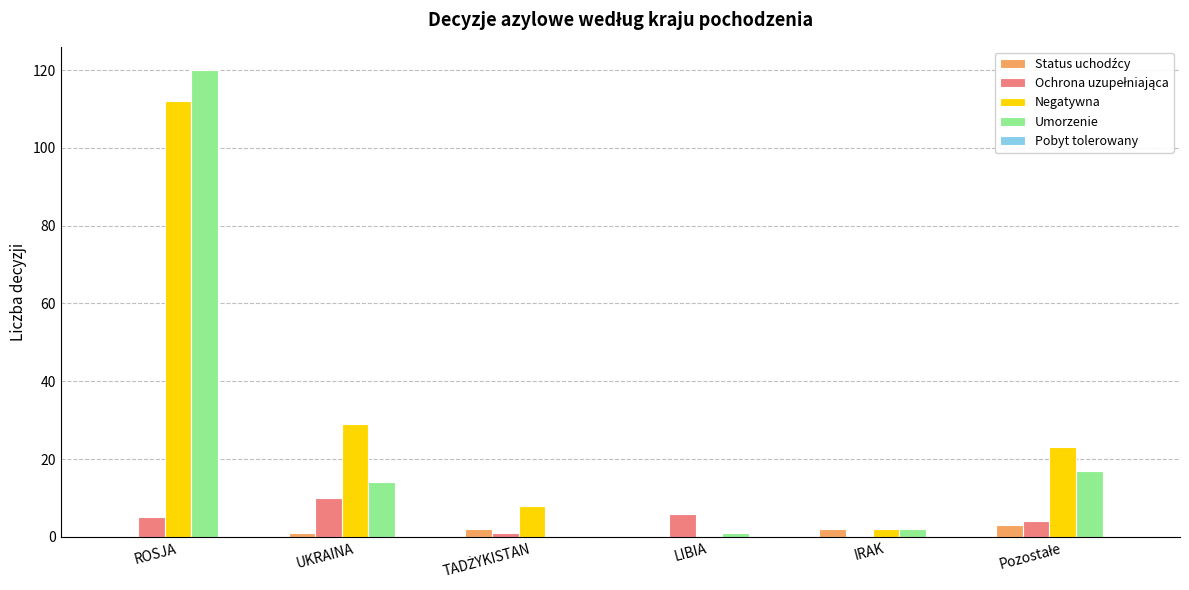

Which label corresponds to the largest value in the chart?

ROSJA